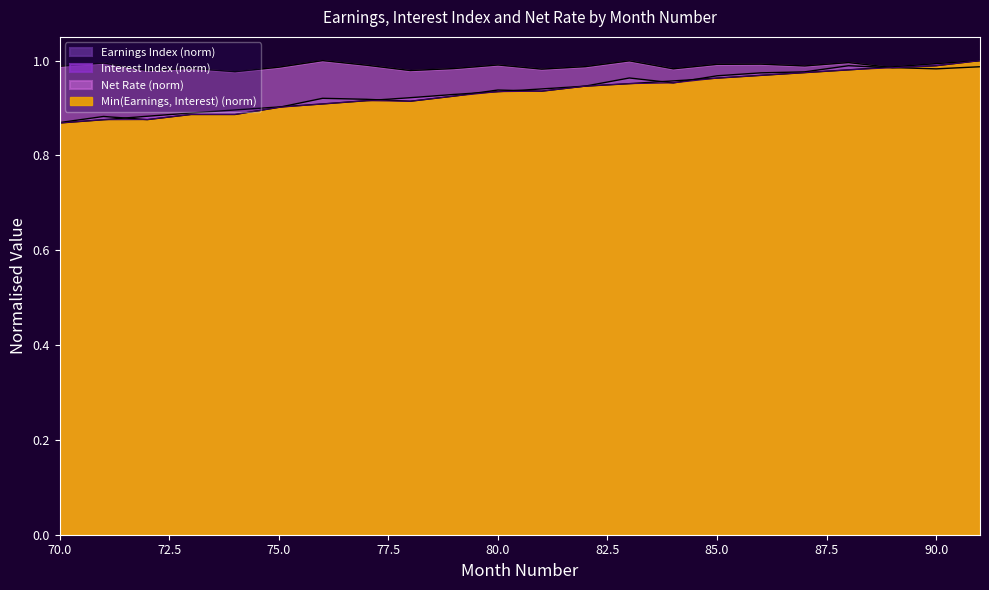

Reading left to right, extract all data points from this chart.

Earnings Index: 70=0.9	71=0.9	72=0.9	73=0.9	74=0.9	75=0.9	76=0.9	77=0.9	78=0.9	79=0.9	80=0.9	81=0.9	82=0.9	83=1.0	84=1.0	85=1.0	86=1.0	87=1.0	88=1.0	89=1.0	90=1.0	91=1.0
Interest Index: 70=0.9	71=0.9	72=0.9	73=0.9	74=0.9	75=0.9	76=0.9	77=0.9	78=0.9	79=0.9	80=0.9	81=0.9	82=0.9	83=1.0	84=1.0	85=1.0	86=1.0	87=1.0	88=1.0	89=1.0	90=1.0	91=1.0
Net Rate: 70=1.0	71=1.0	72=1.0	73=1.0	74=1.0	75=1.0	76=1.0	77=1.0	78=1.0	79=1.0	80=1.0	81=1.0	82=1.0	83=1.0	84=1.0	85=1.0	86=1.0	87=1.0	88=1.0	89=1.0	90=1.0	91=1.0